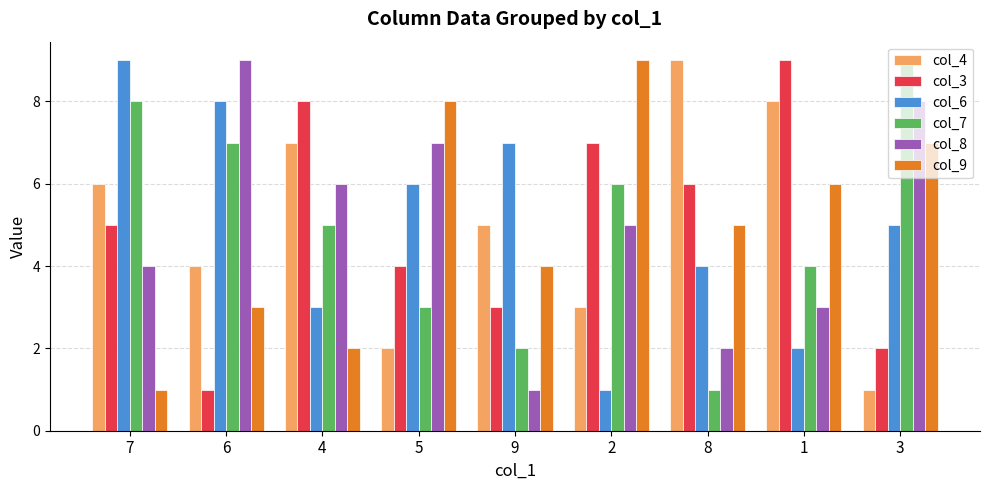

At which category is the sum across all series the highest?

7